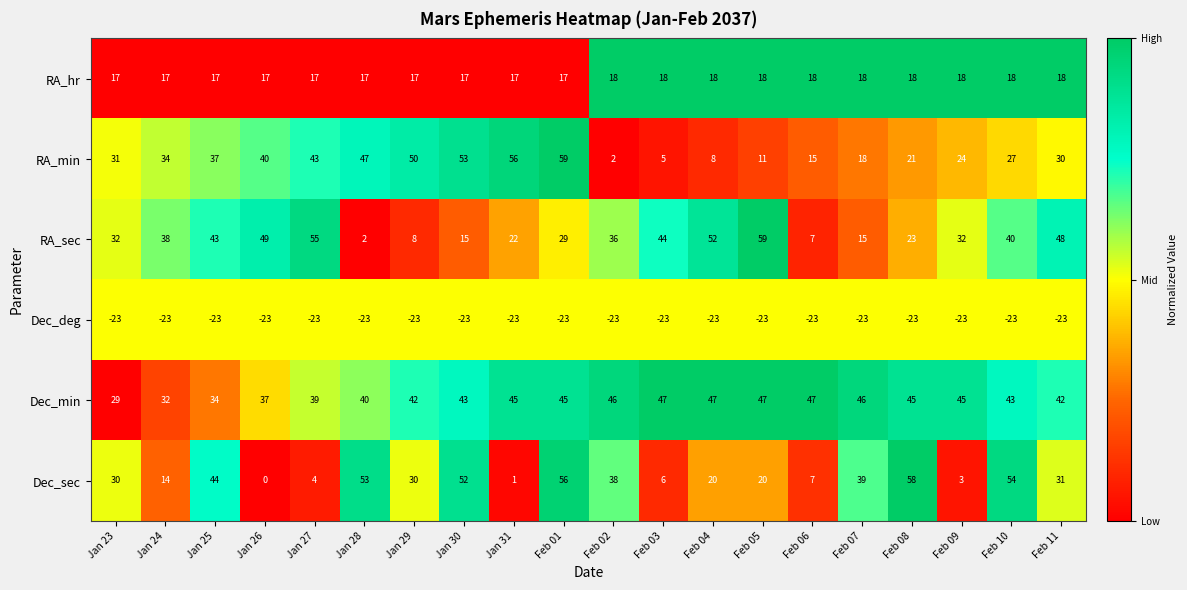

Which series has the largest total across all categories?

Dec_min